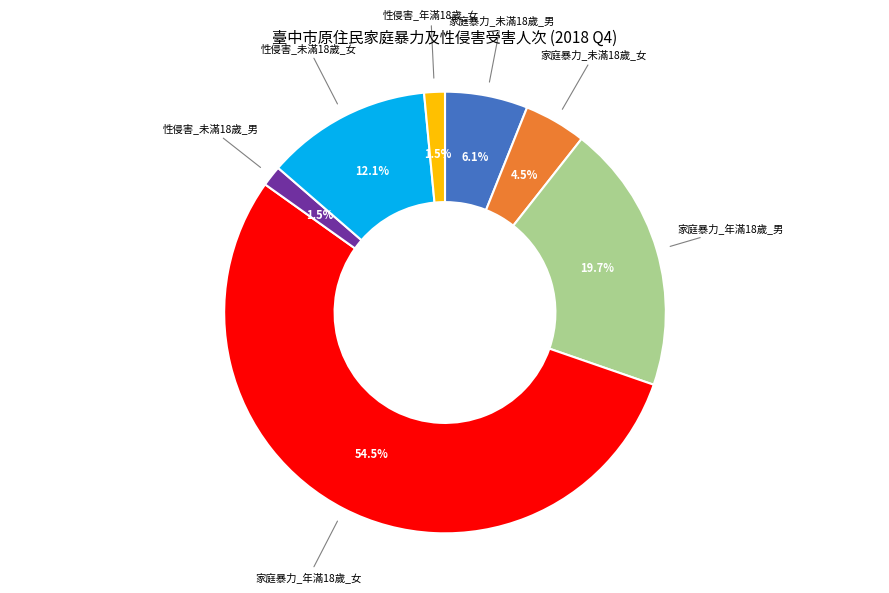

Is there any slice that represents more than half of the pie?

Yes